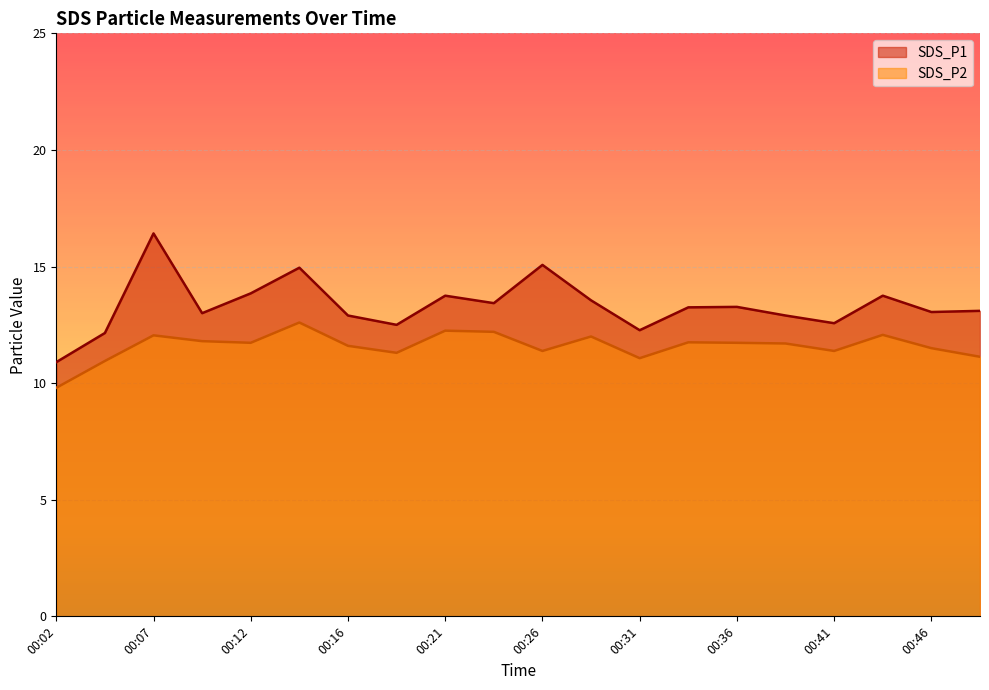

What is the difference between the highest and lowest values at 00:46?

1.6